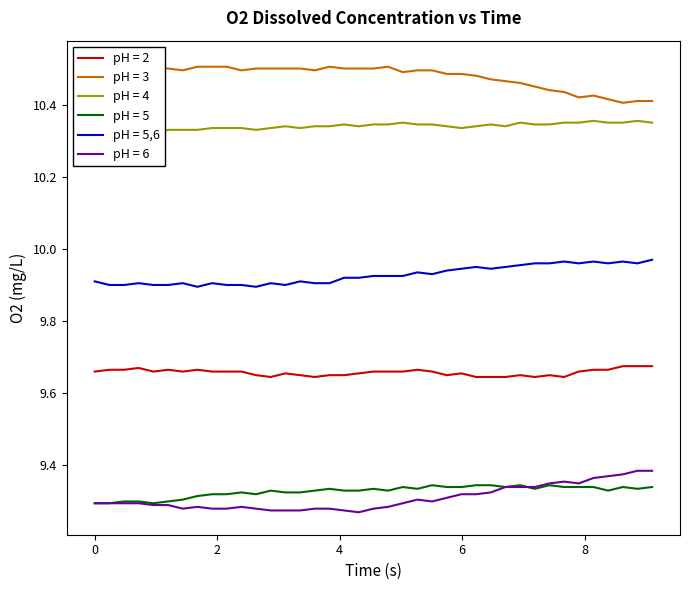

True or false: pH = 3 and pH = 6 intersect in this chart.

False